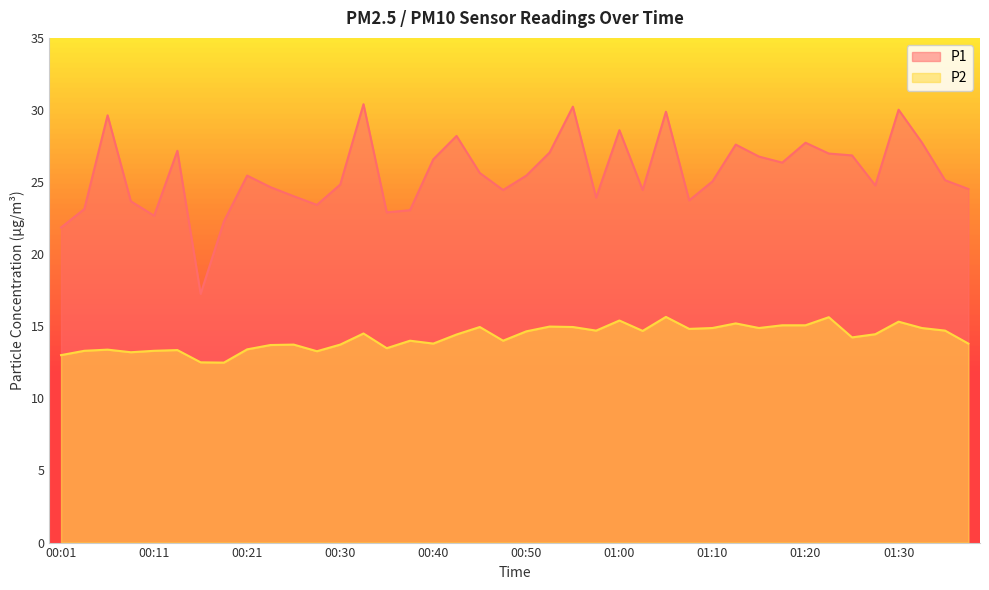

Is the value of P1 at 01:15 greater than the value of P2 at 01:18?

Yes